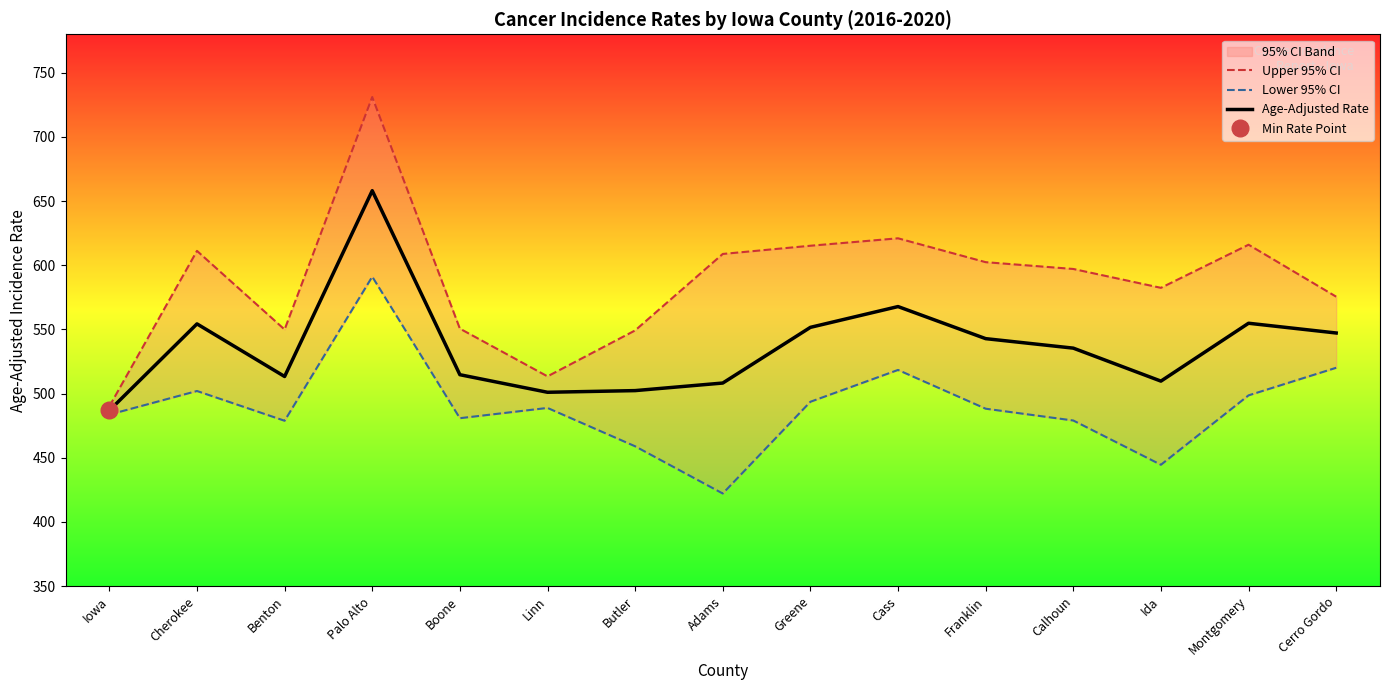

What is the label of the 3rd point from the right?

Ida